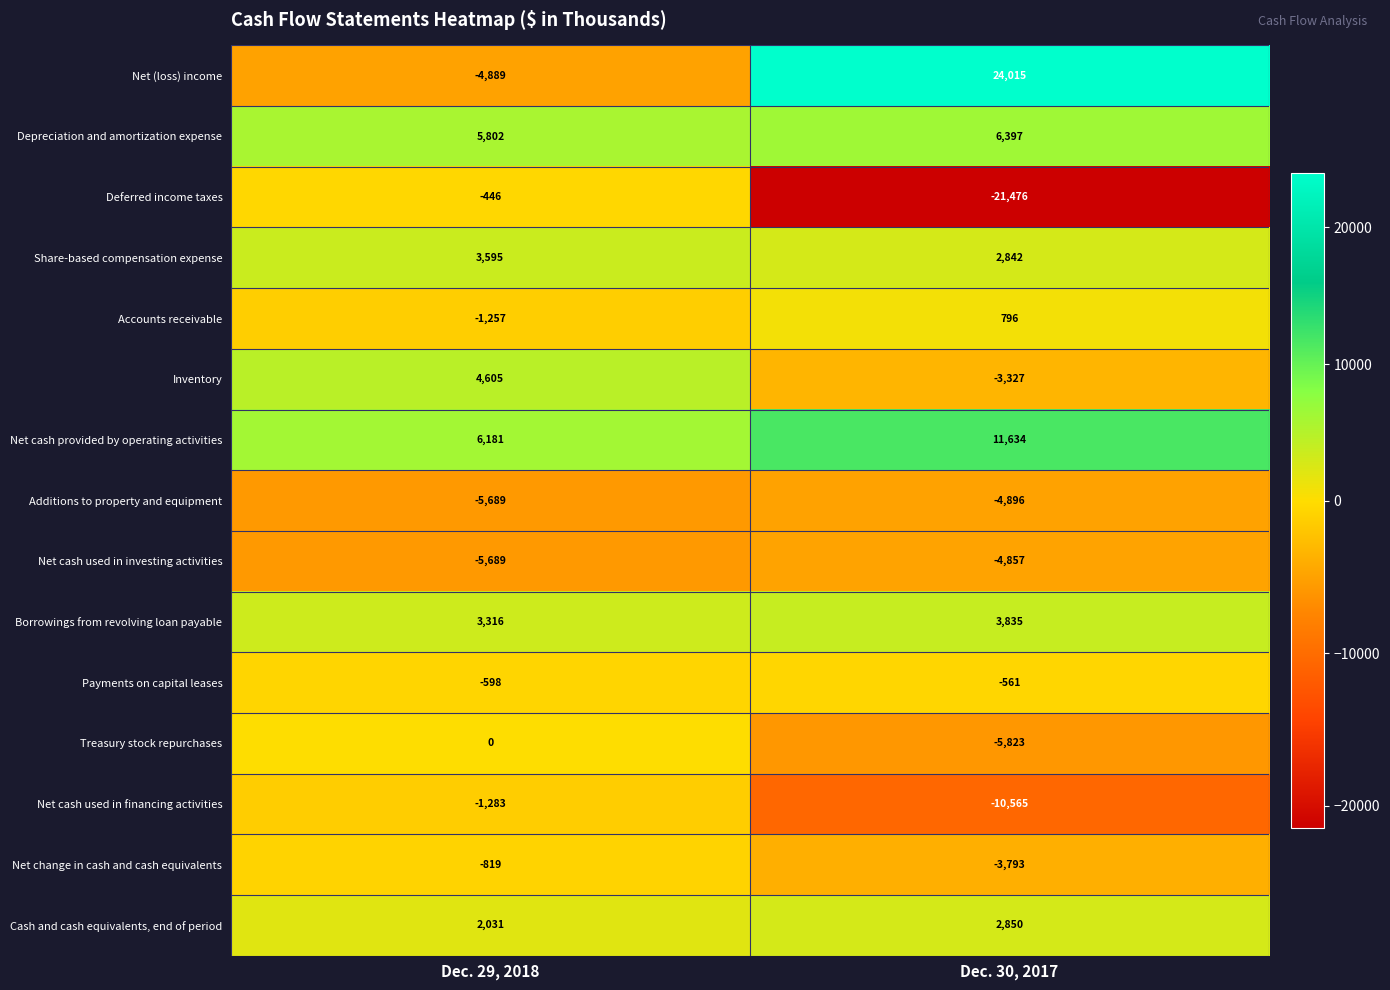

Between Dec. 29, 2018 and Dec. 30, 2017, which series saw the biggest shift?

Net (loss) income